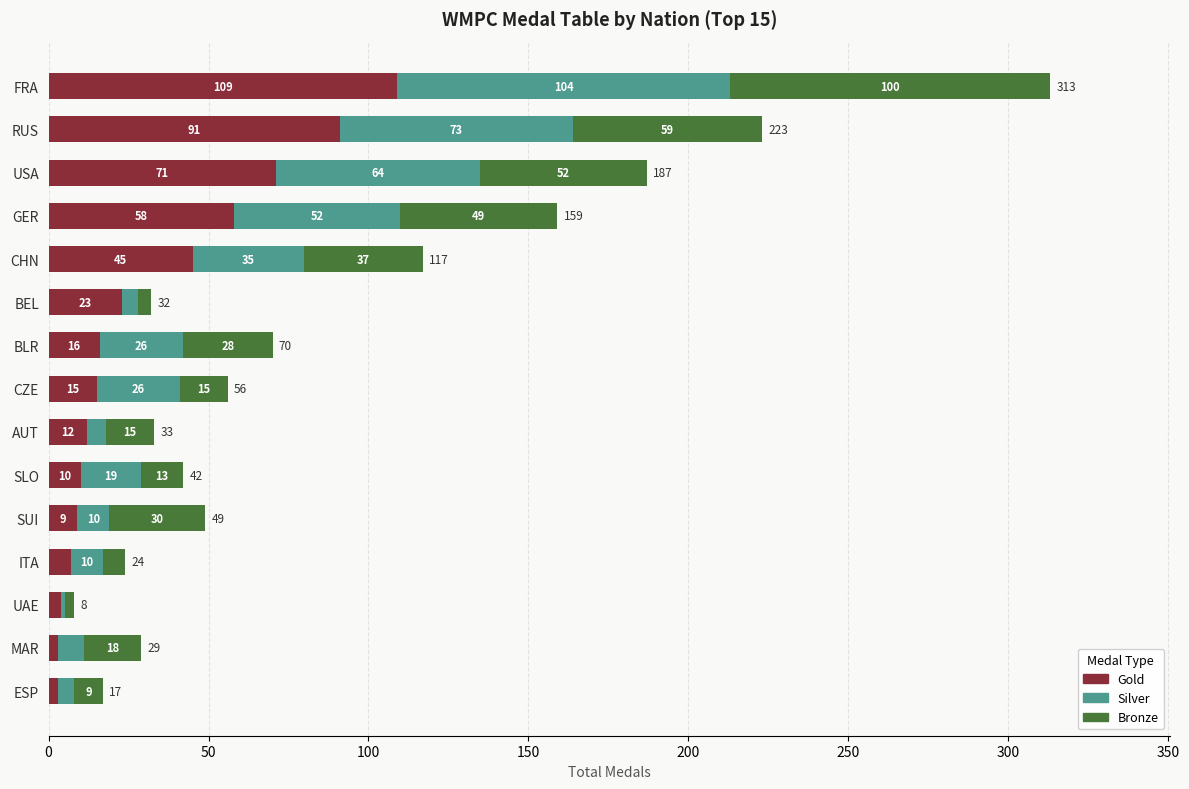

What is the sum of all Gold values?

476